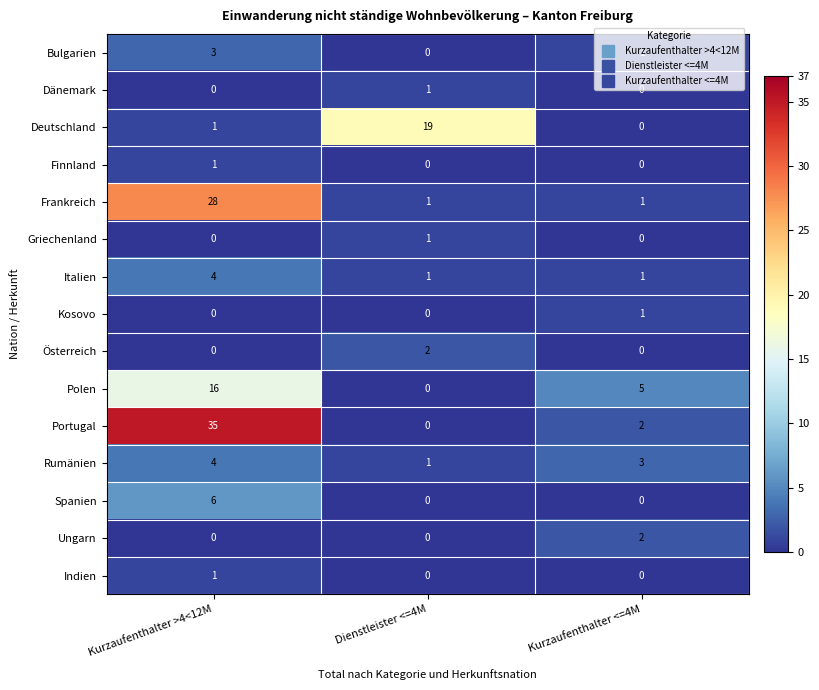

Count the number of data series in this chart.

15